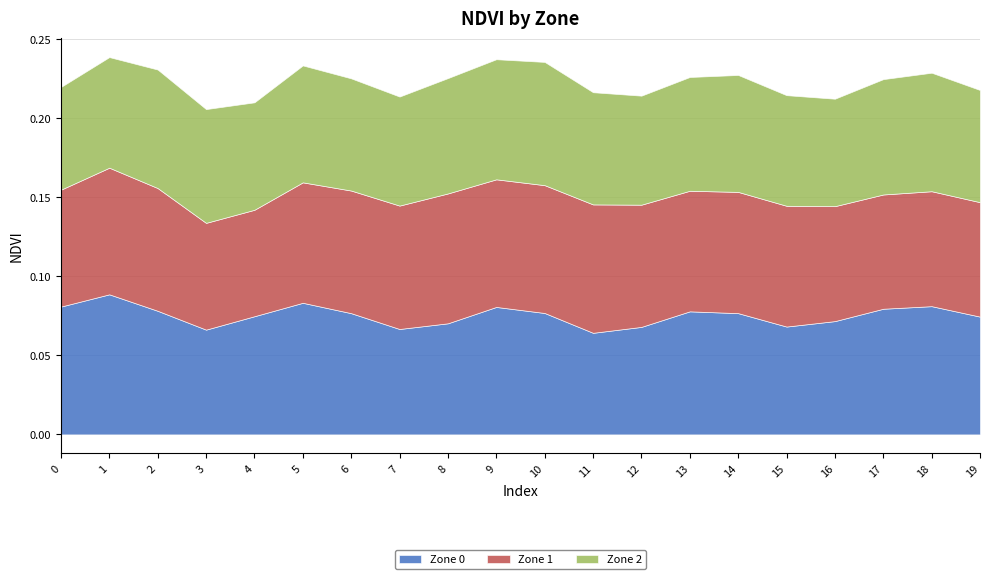

Count the Zone 1 values in the range 0 to 1.

20